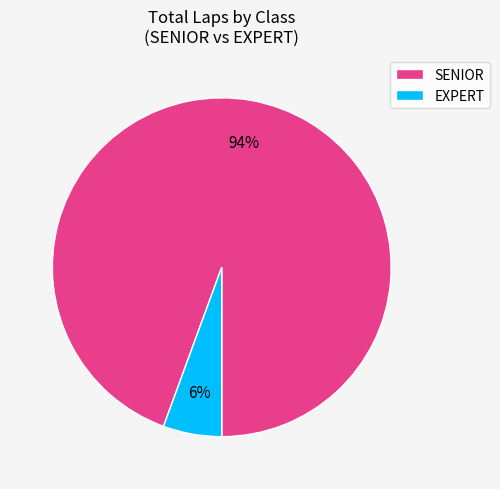

To the nearest percent, what percentage of the pie is EXPERT?

6%